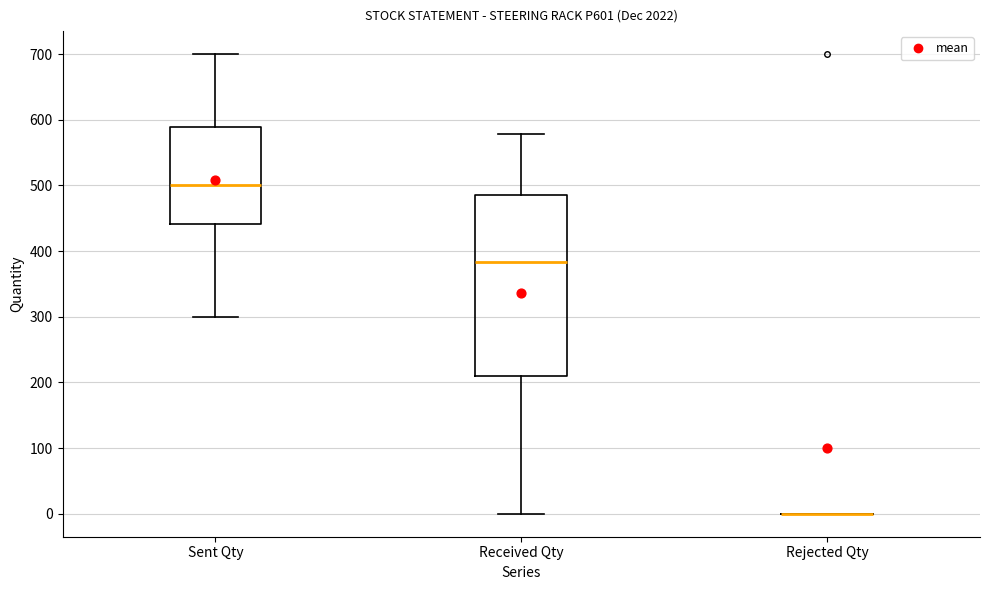

Reading left to right, transcribe this box plot: for each box, give where its median line is, the range the box spans, and where its two whiskers end, as read against the y-axis. The values are not printed on the chart, so give them approximately, as read against the axis.

Sent Qty: median 500, box 440 to 590, whiskers 300 to 700
Received Qty: median 380, box 210 to 490, whiskers 0 to 580
Rejected Qty: box collapsed to a line at 0, whiskers 0 to 0